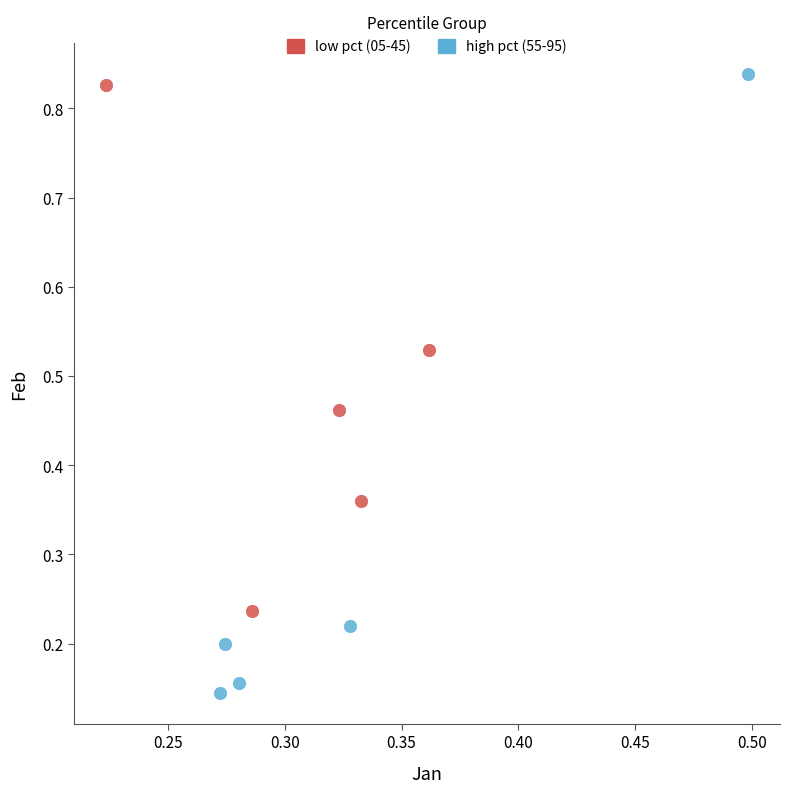

Which series has the largest Y range (max minus min)?

high pct (55-95)